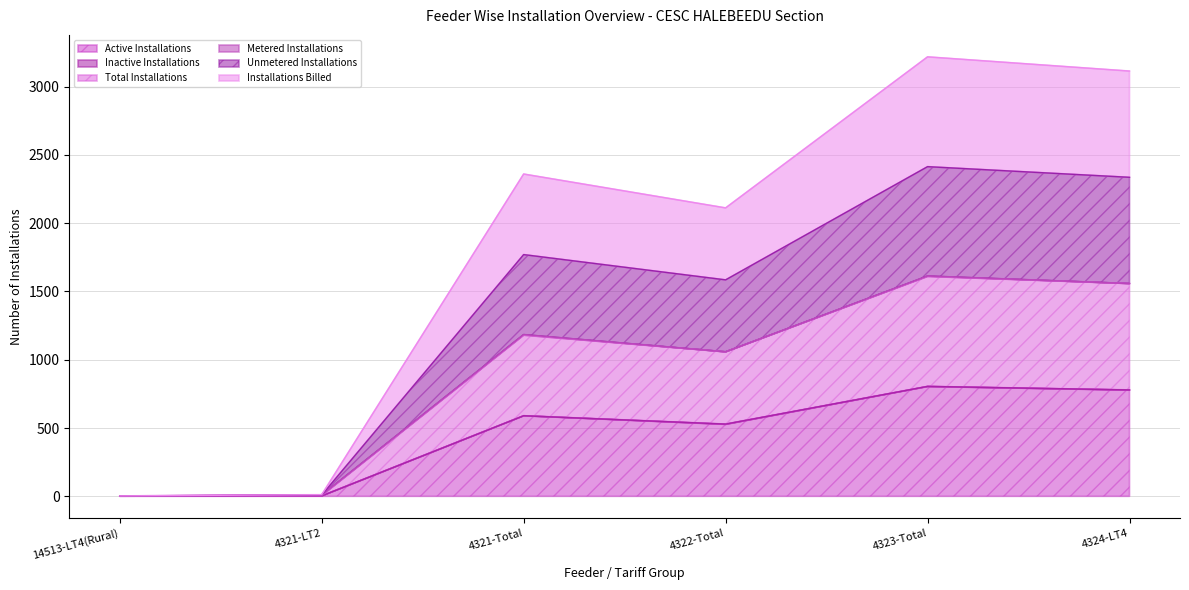

What is the value of the Active Installations point at the 3rd from the left?

590